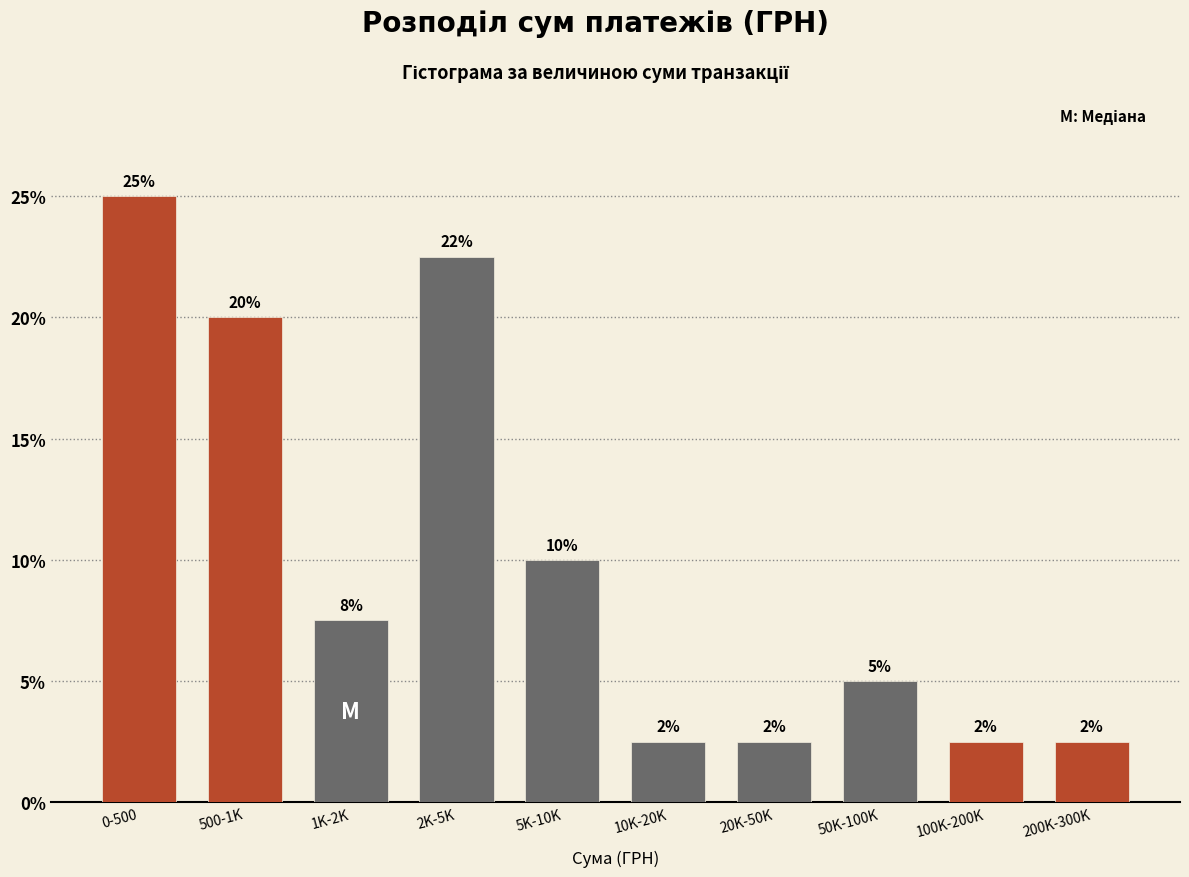

Are the bars horizontal?

No